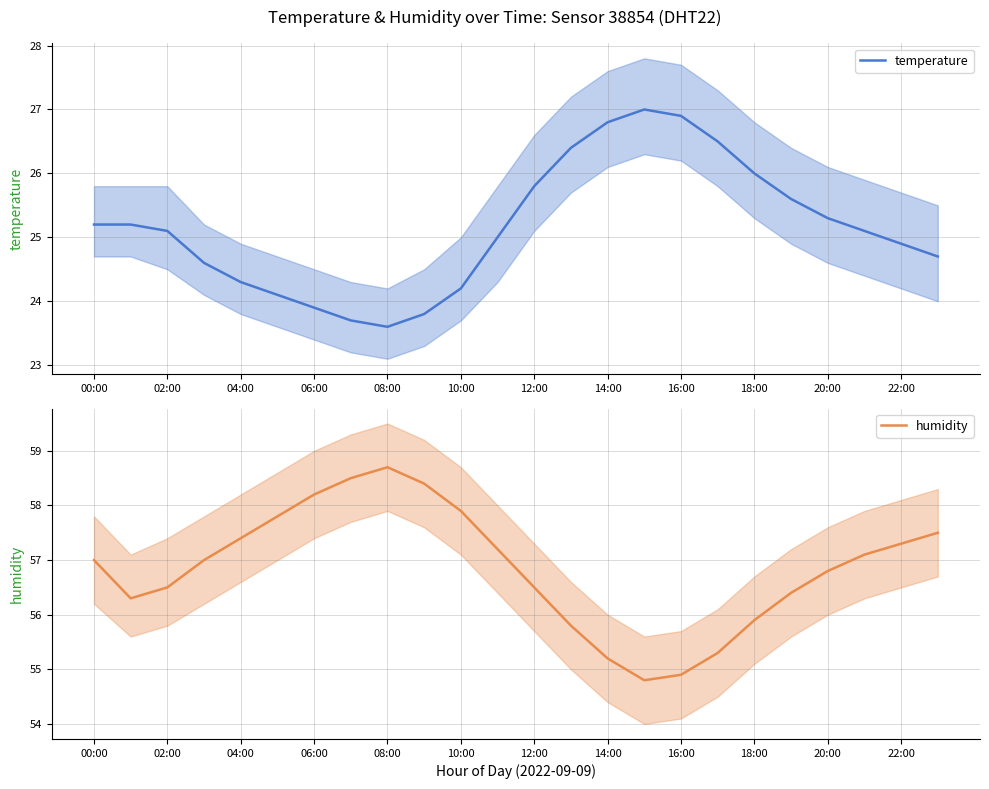

What is the average value of the humidity series?

56.9